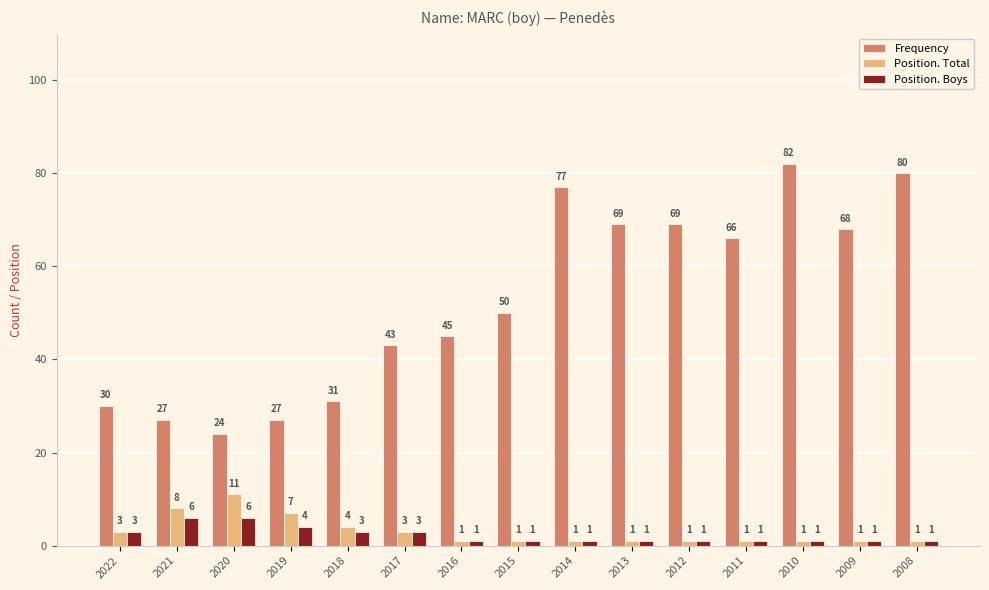

What is the highest value of the Position. Total series?

11